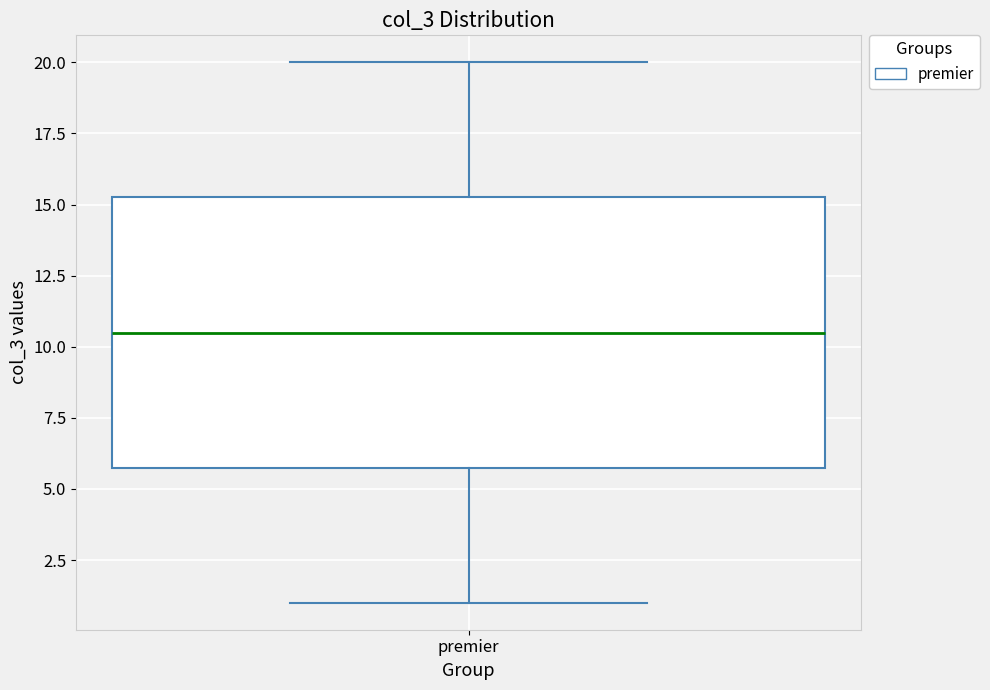

Read this box plot against the y-axis: the position of the median line, the range covered by the box, and the ends of both whiskers. The values are not printed on the chart, so give them approximately, as read against the axis.

median 10.5, box 6.0 to 15.5, whiskers 1.0 to 20.0